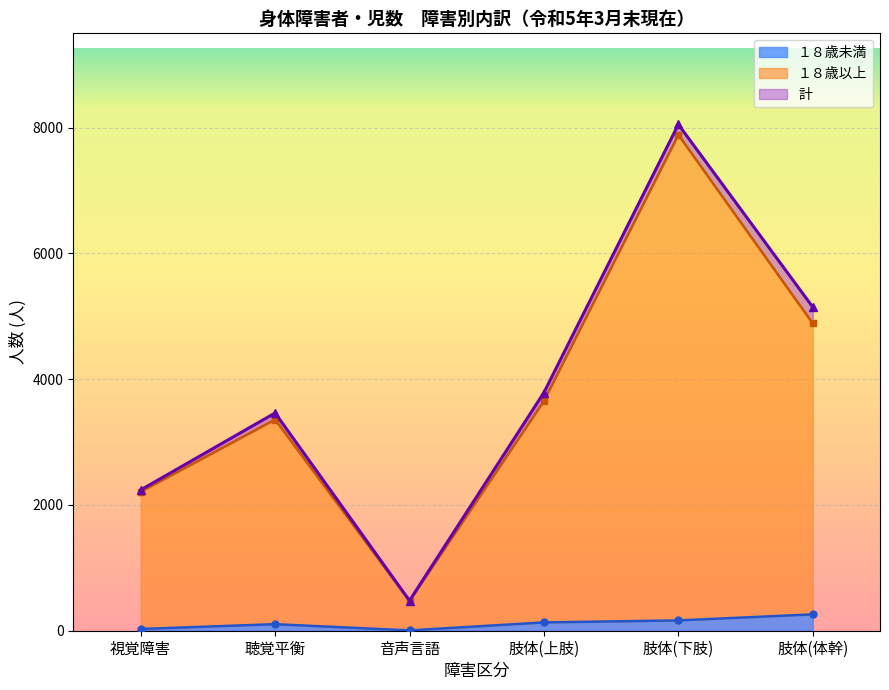

What is the total value across all series at 計(2)?

11607